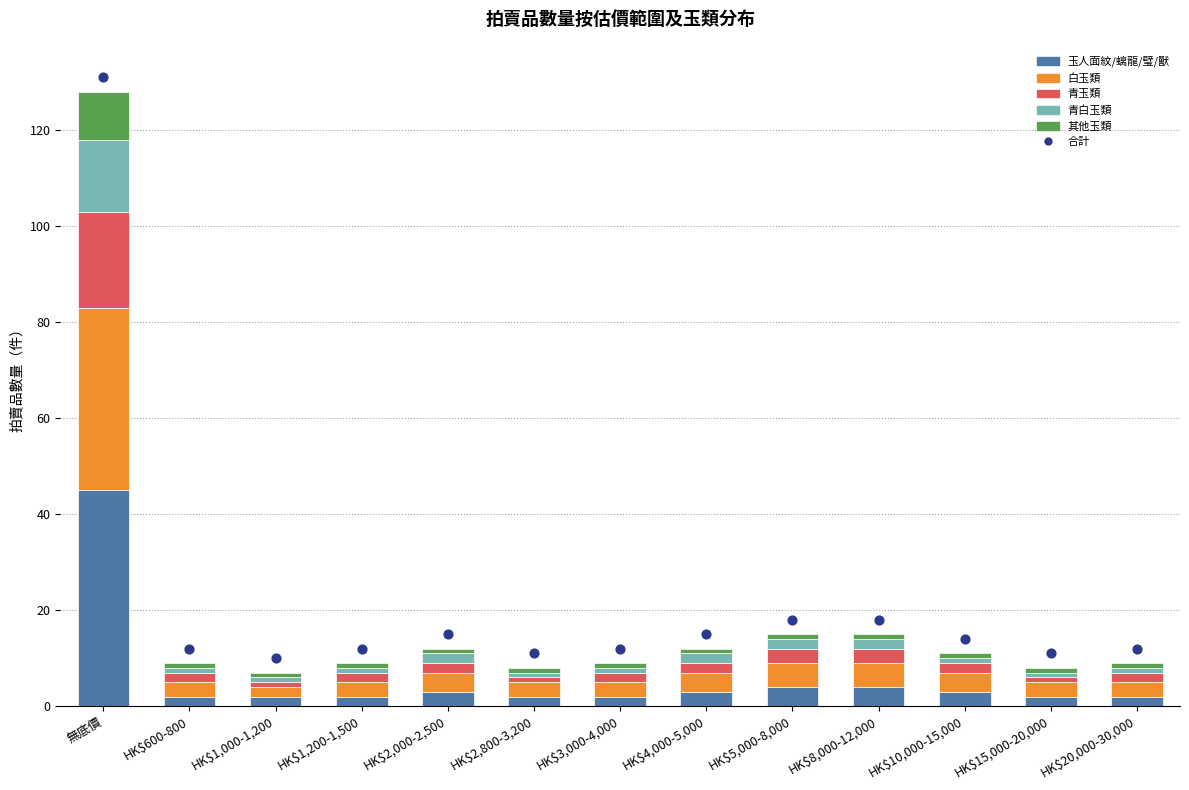

Is the value of 青玉類 at HK$600-800 greater than the value of 其他玉類 at HK$15,000-20,000?

Yes